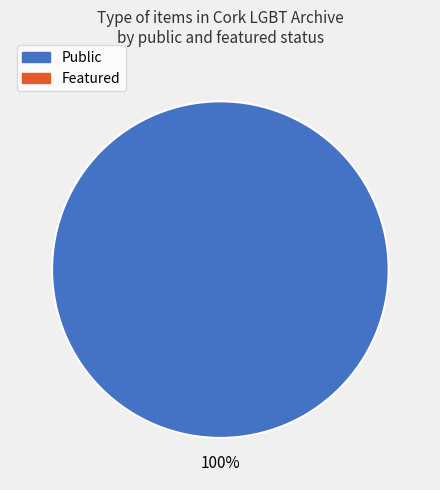

Is there any slice that represents more than half of the pie?

Yes